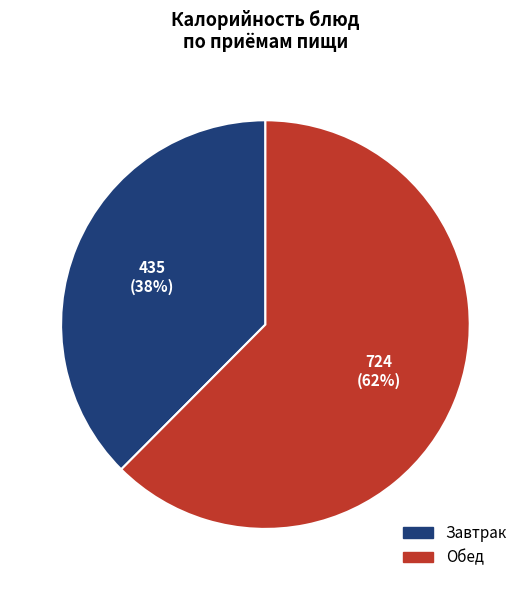

Is there any slice that represents more than half of the pie?

Yes